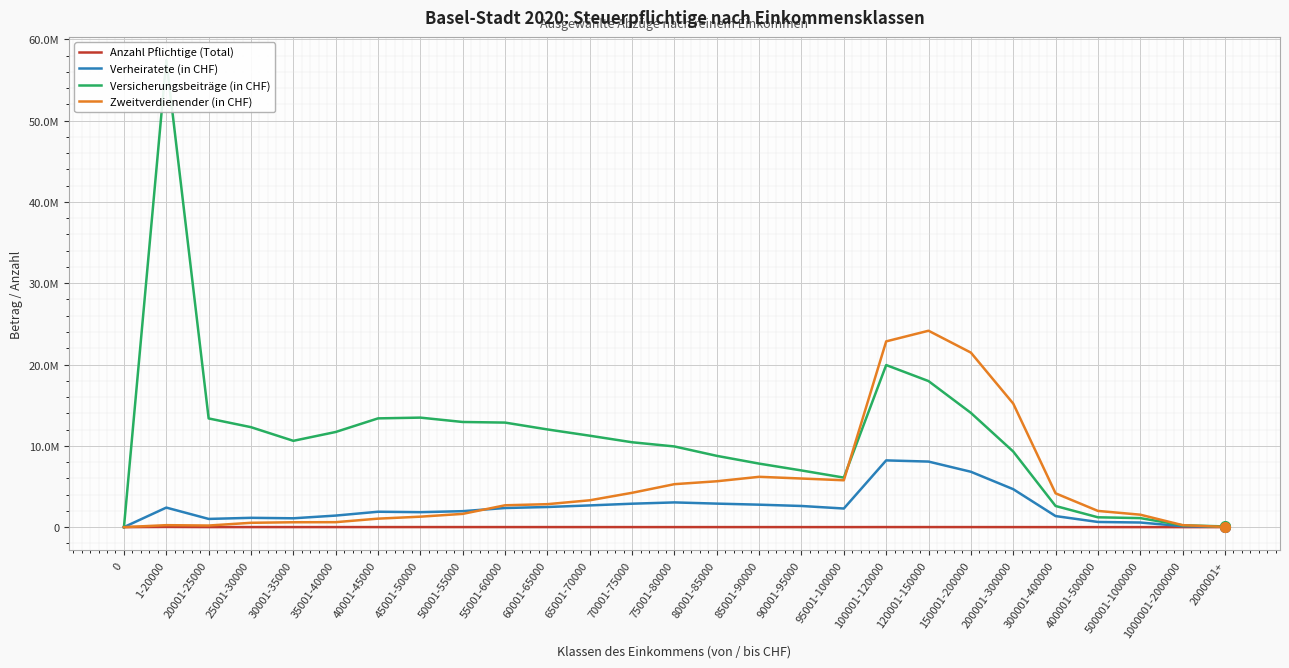

How many intersections are there between Zweitverdienender (in CHF) and Anzahl Pflichtige (Total)?

1